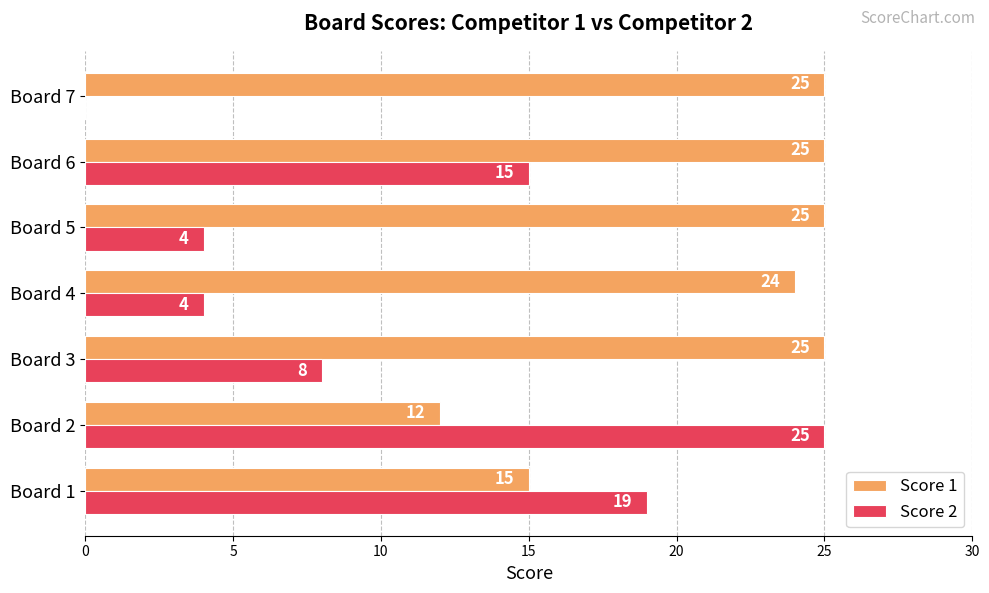

What is the sum of the Score 1 values at Board 2 and Board 6?

37